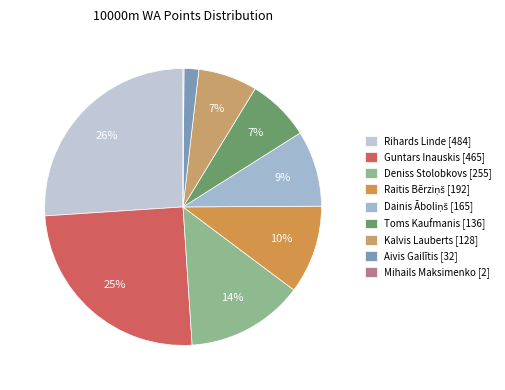

How many slices are in this pie chart?

9